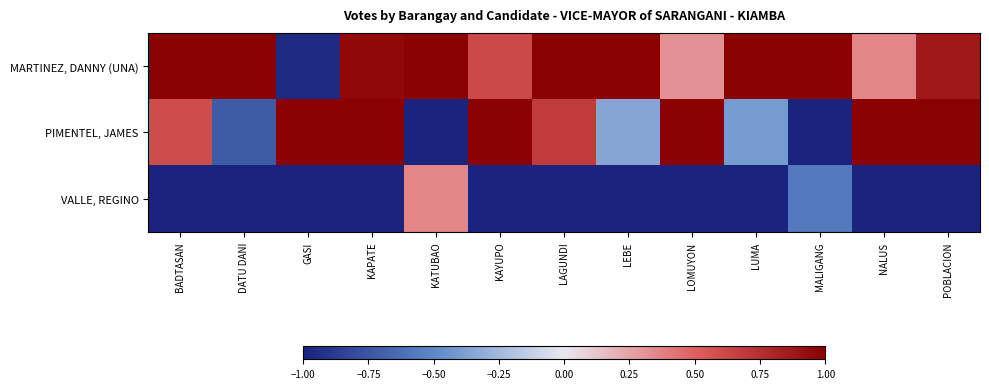

How many categories are shown in the chart?

13